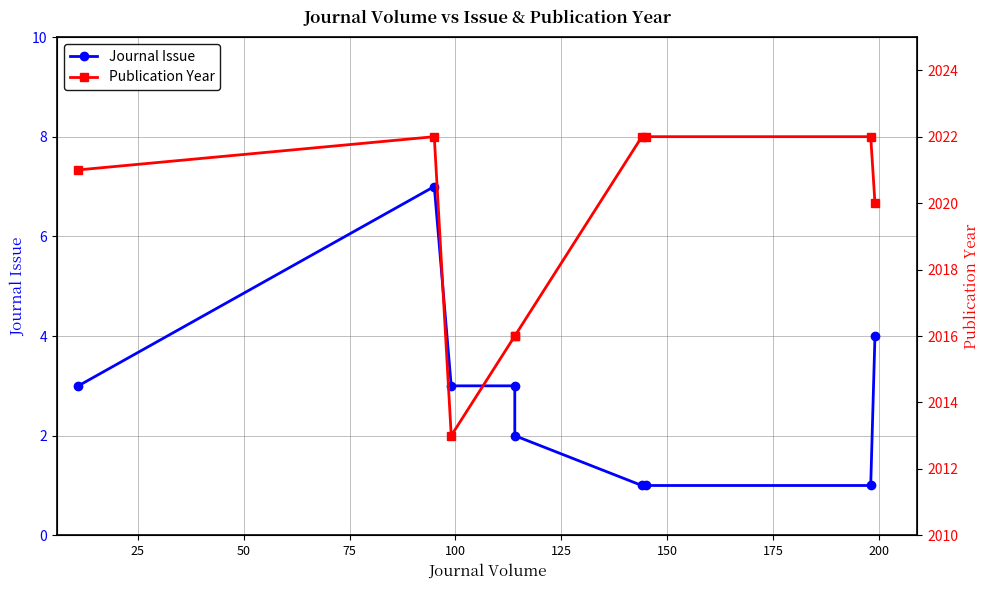

In Publication Year, how many points are lower than both neighbors (excluding endpoints)?

1